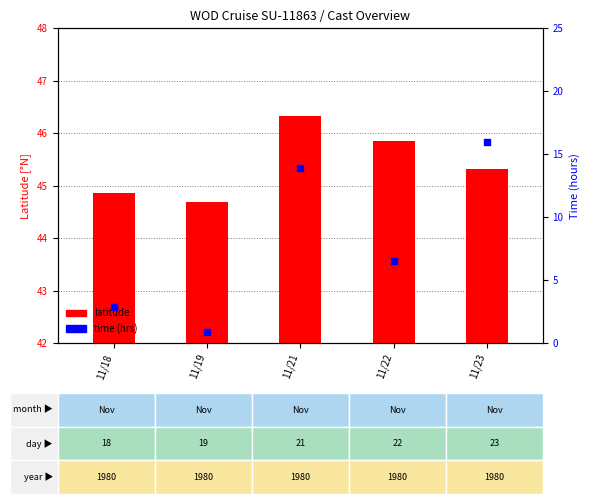

Is the value of time (hrs) at 11/23 greater than the value of latitude at 11/19?

No